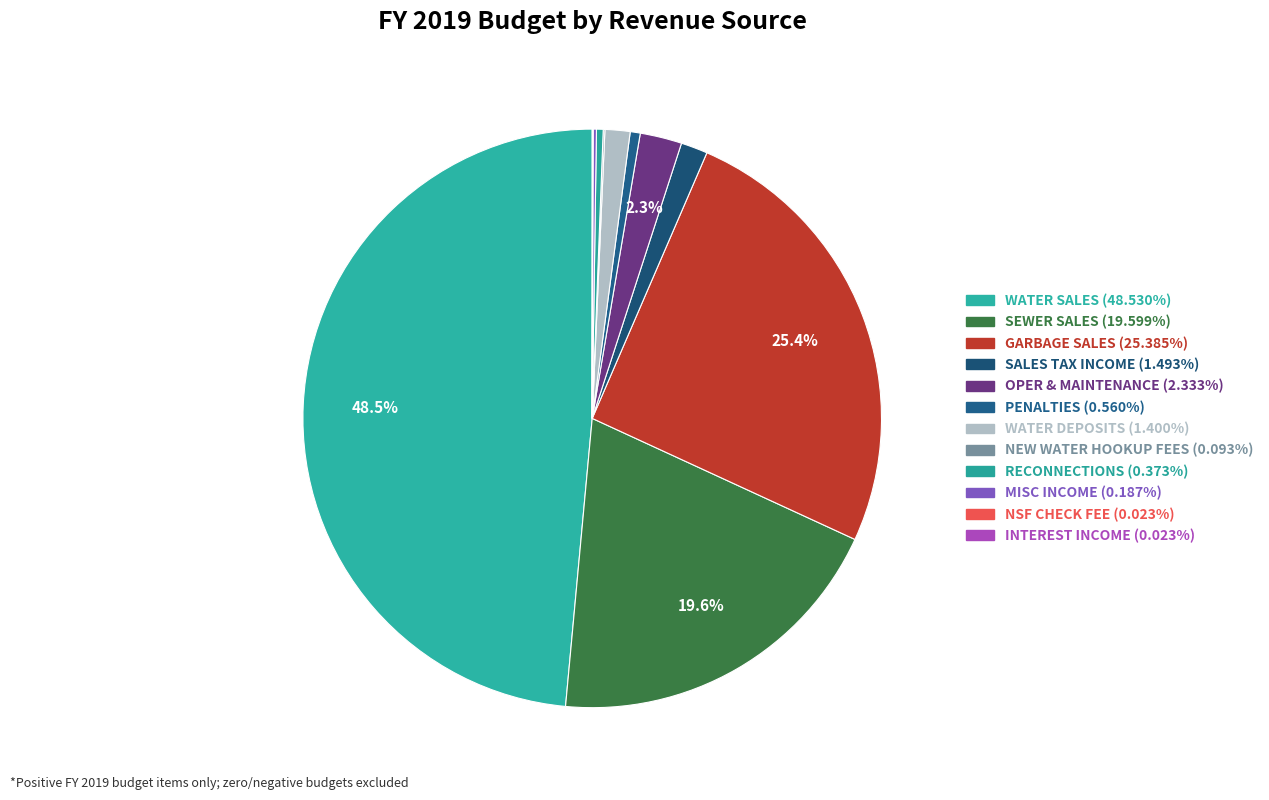

Which slice is the largest?

WATER SALES